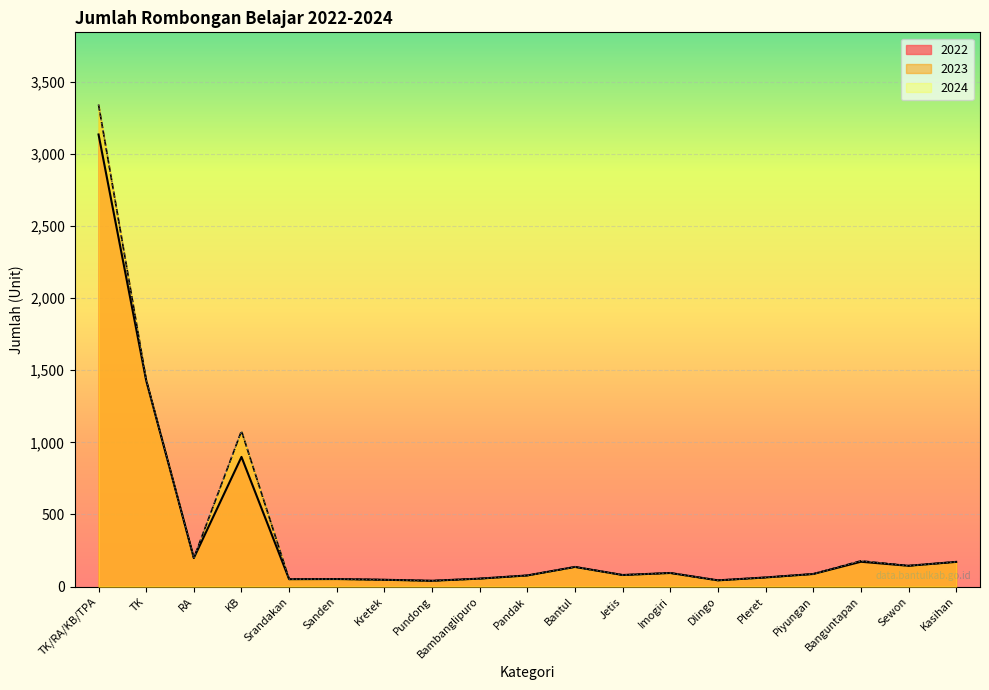

Reading right to left, what are all the values shown in this chart?

2022: Kasihan=171	Sewon=144	Banguntapan=172	Piyungan=87	Pleret=63	Dlingo=43	Imogiri=94	Jetis=80	Bantul=136	Pandak=77	Bambanglipuro=55	Pundong=40	Kretek=47	Sanden=52	Srandakan=51	KB=899	RA=198	TK=1429	TK/RA/KB/TPA=3135
2023: Kasihan=171	Sewon=144	Banguntapan=178	Piyungan=87	Pleret=63	Dlingo=43	Imogiri=94	Jetis=80	Bantul=136	Pandak=77	Bambanglipuro=55	Pundong=40	Kretek=47	Sanden=52	Srandakan=51	KB=1079	RA=198	TK=1434	TK/RA/KB/TPA=3342
2024: Kasihan=171	Sewon=144	Banguntapan=178	Piyungan=87	Pleret=63	Dlingo=43	Imogiri=94	Jetis=80	Bantul=136	Pandak=77	Bambanglipuro=55	Pundong=40	Kretek=47	Sanden=52	Srandakan=51	KB=1079	RA=198	TK=1434	TK/RA/KB/TPA=3342